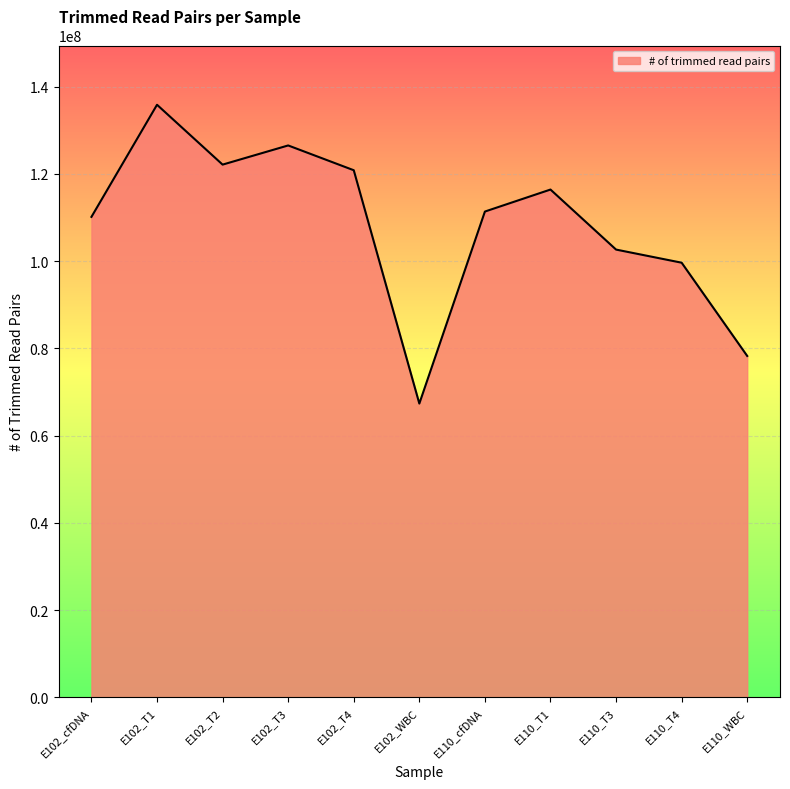

Read the value at E102_cfDNA.

110165785